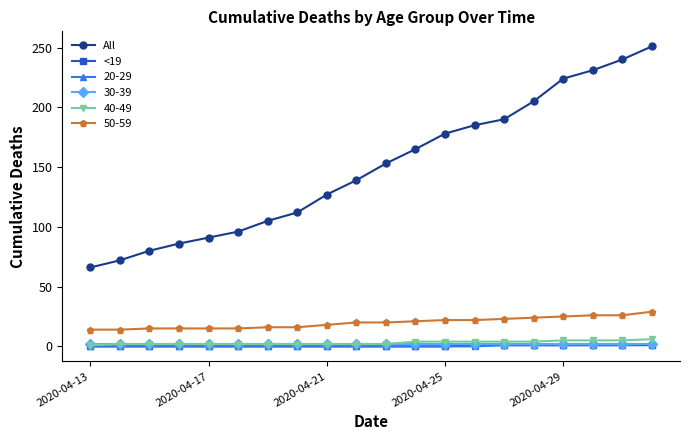

True or false: <19 and All intersect in this chart.

False